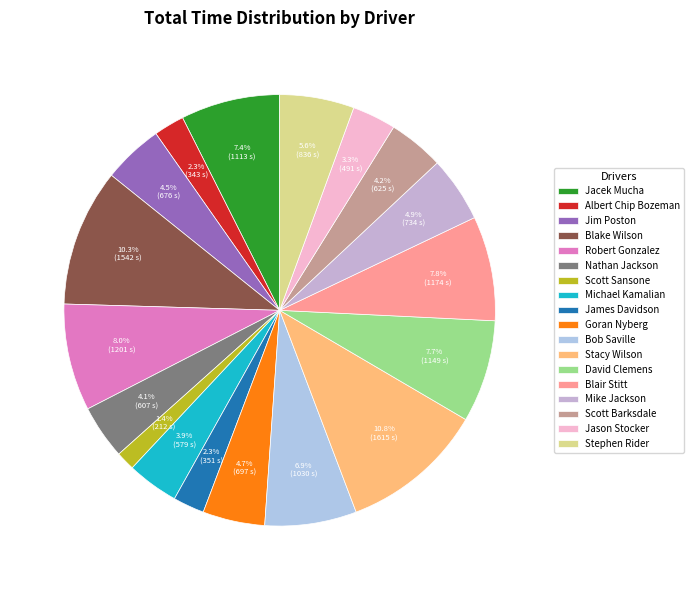

To the nearest percent, what is the average slice percentage?

6%